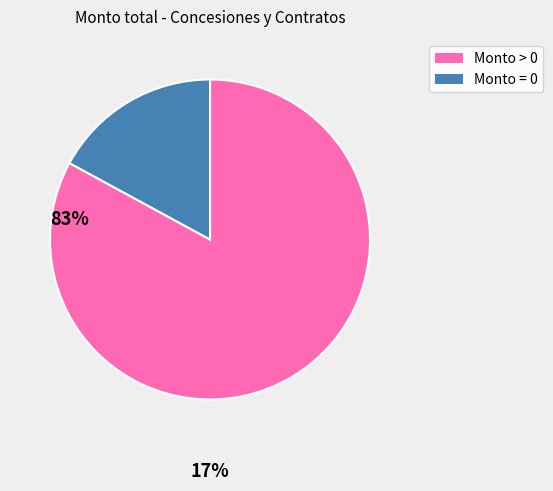

Rank the categories by value from lowest to highest.

Monto = 0, Monto > 0